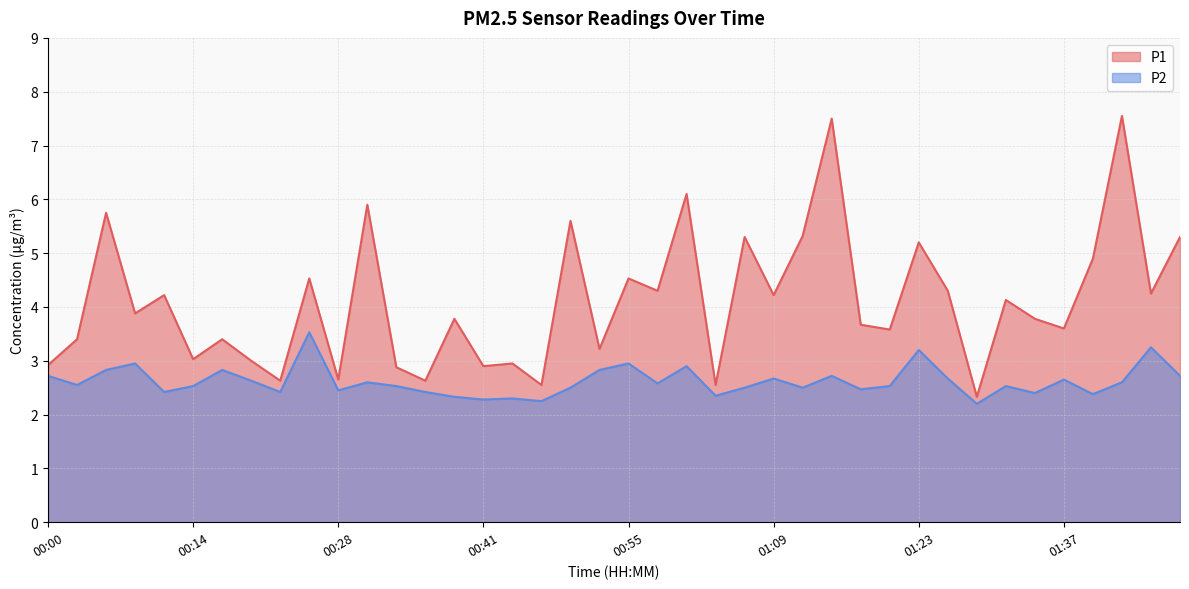

Reading left to right, extract all data points from this chart.

P1: 2.9	3.4	5.8	3.9	4.2	3.0	3.4	3.0	2.6	4.5	2.6	5.9	2.9	2.6	3.8	2.9	3.0	2.5	5.6	3.2	4.5	4.3	6.1	2.5	5.3	4.2	5.3	7.5	3.7	3.6	5.2	4.3	2.3	4.1	3.8	3.6	4.9	7.5	4.2	5.3
P2: 2.7	2.5	2.8	3.0	2.4	2.5	2.8	2.6	2.4	3.5	2.5	2.6	2.5	2.4	2.3	2.3	2.3	2.2	2.5	2.8	3.0	2.6	2.9	2.4	2.5	2.7	2.5	2.7	2.5	2.5	3.2	2.7	2.2	2.5	2.4	2.6	2.4	2.6	3.2	2.7